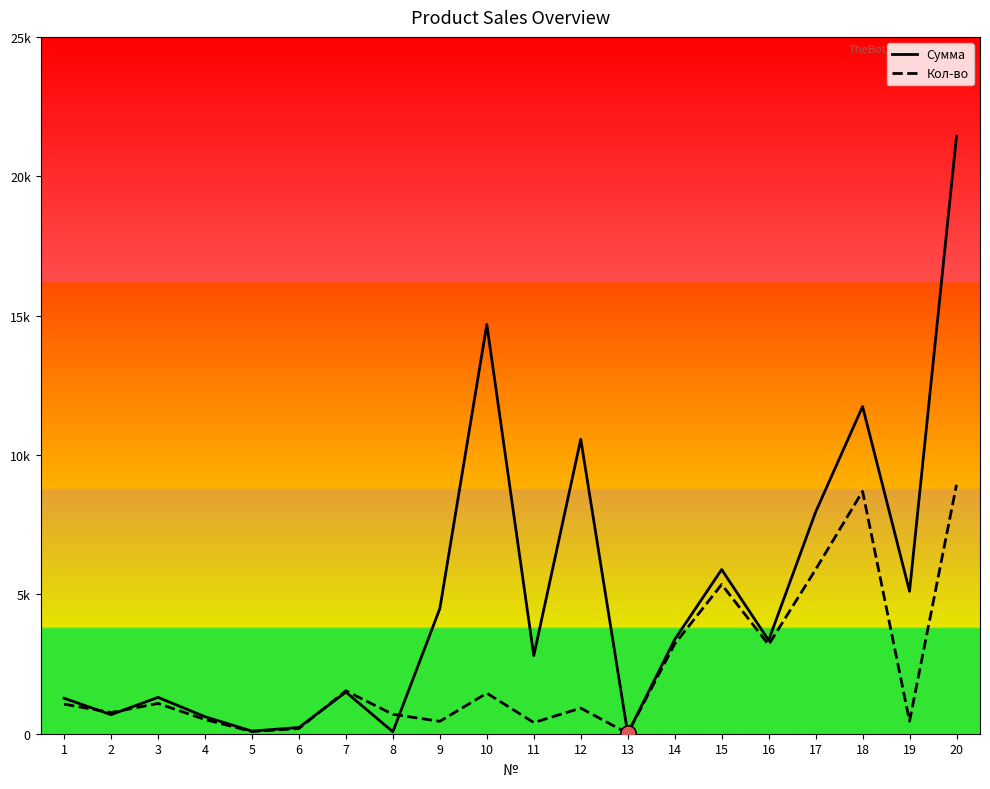

At which category is the sum across all series the highest?

20